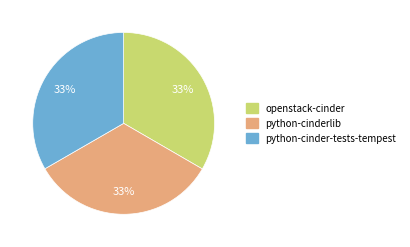

How many segments does this pie chart have?

3